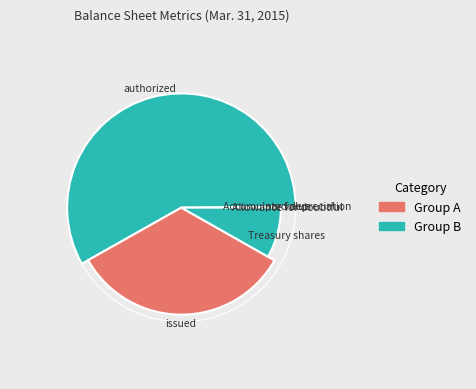

What is the largest slice in the pie chart?

Common shares authorized